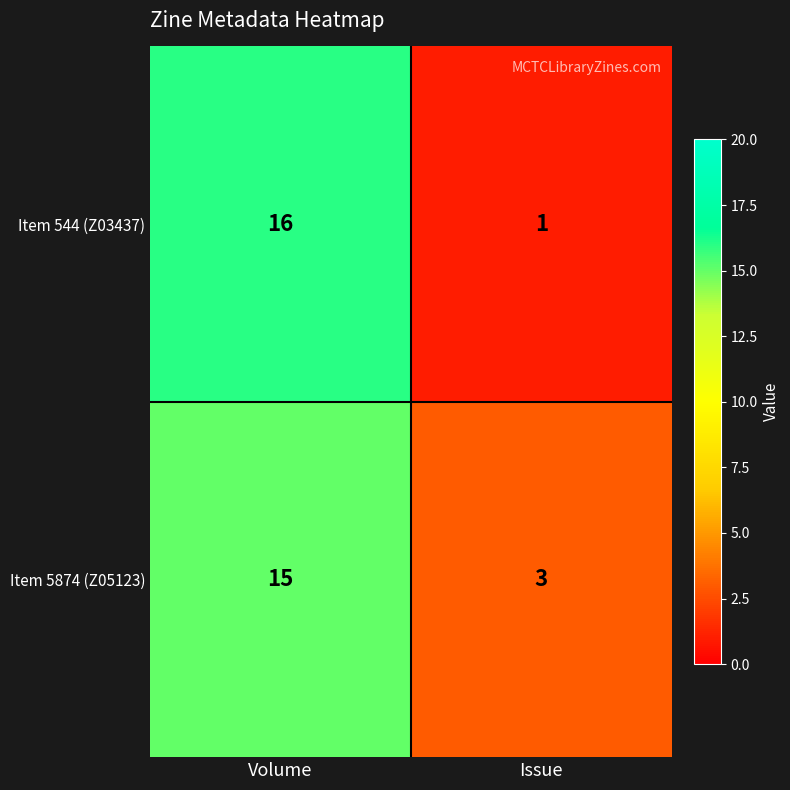

Reading left to right, transcribe all the data shown in this chart.

Item 544 (Z03437): Volume=16	Issue=1
Item 5874 (Z05123): Volume=15	Issue=3